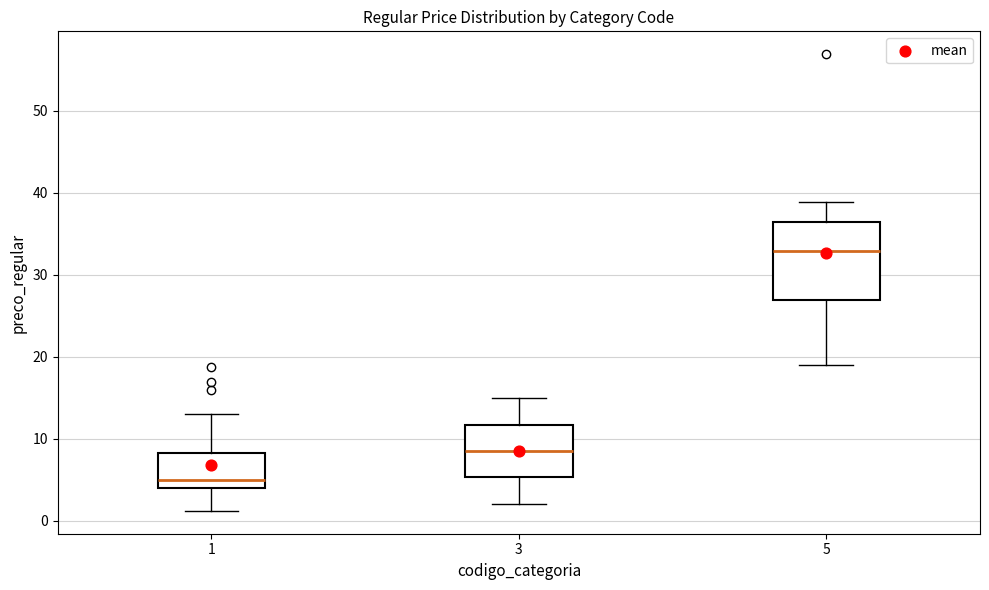

Reading left to right, transcribe this box plot: for each box, give where its median line is, the range the box spans, and where its two whiskers end, as read against the y-axis. The values are not printed on the chart, so give them approximately, as read against the axis.

1: median 5, box 4 to 8, whiskers 1 to 13
3: median 8, box 5 to 12, whiskers 2 to 15
5: median 33, box 27 to 36, whiskers 19 to 39